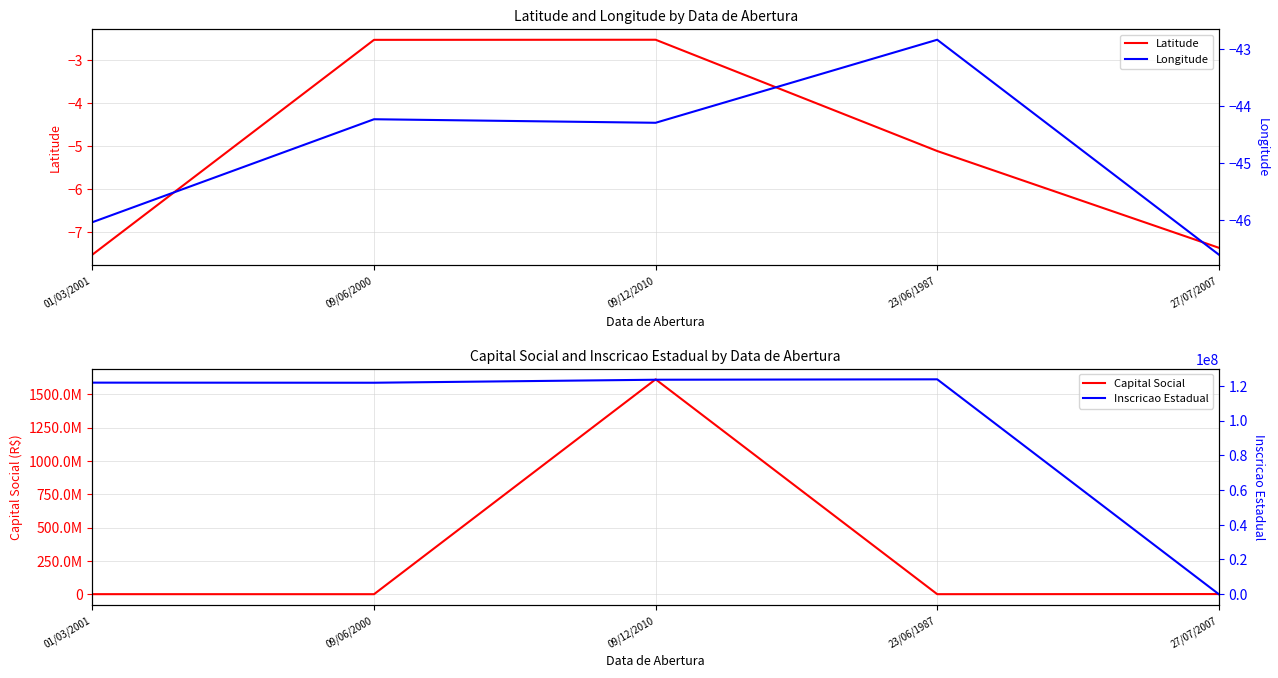

How many intersections are there between Capital Social and Inscricao Estadual?

3